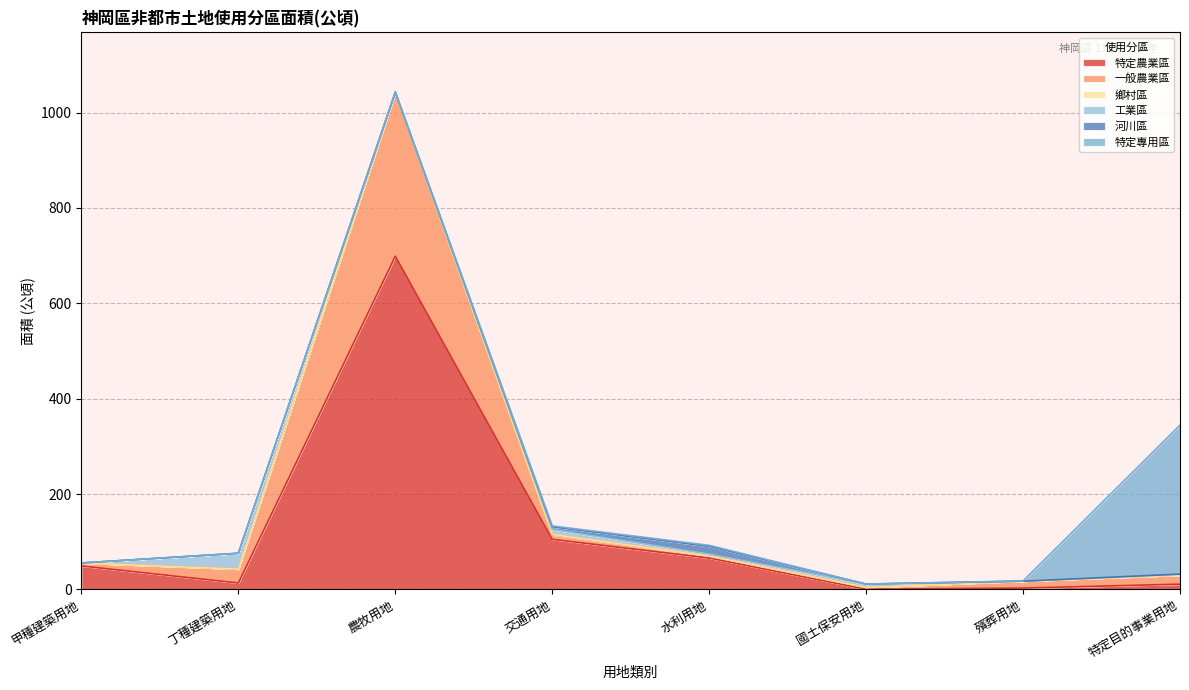

The 特定農業區 series shows 105.1 at 交通用地. True or false?

True